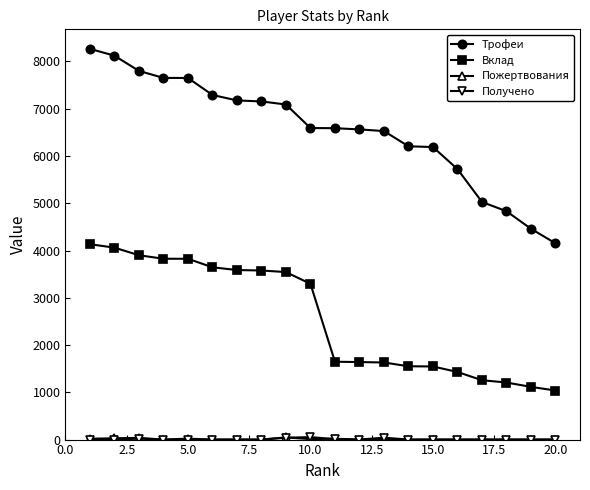

How many lines are shown in the chart?

4